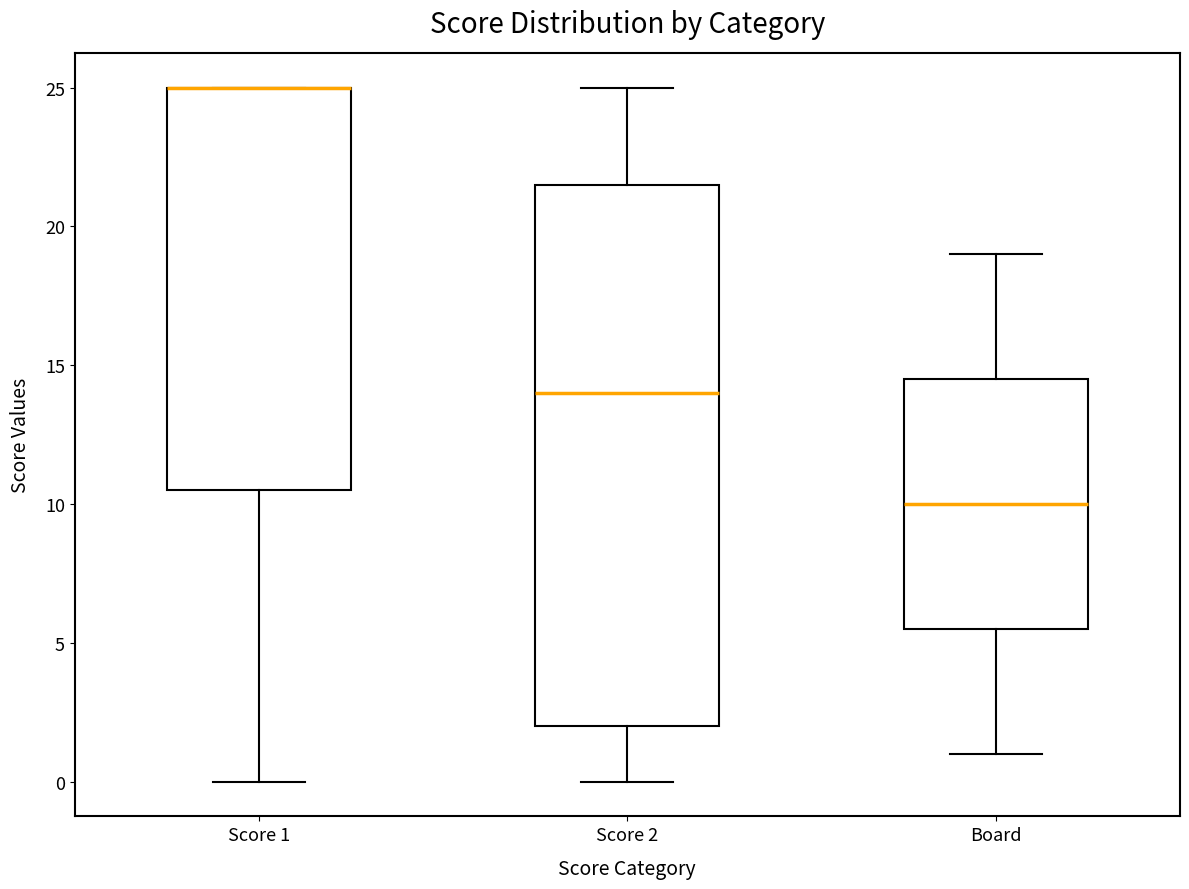

Reading left to right, read every box against the y-axis: the position of its median line, the range the box covers, and the ends of its whiskers. The values are not printed on the chart, so give them approximately, as read against the axis.

Score 1: median 25.0 (drawn on the box's upper edge), box 10.5 to 25.0, whiskers 0.0 to 25.0
Score 2: median 14.0, box 2.0 to 21.5, whiskers 0.0 to 25.0
Board: median 10.0, box 5.5 to 14.5, whiskers 1.0 to 19.0